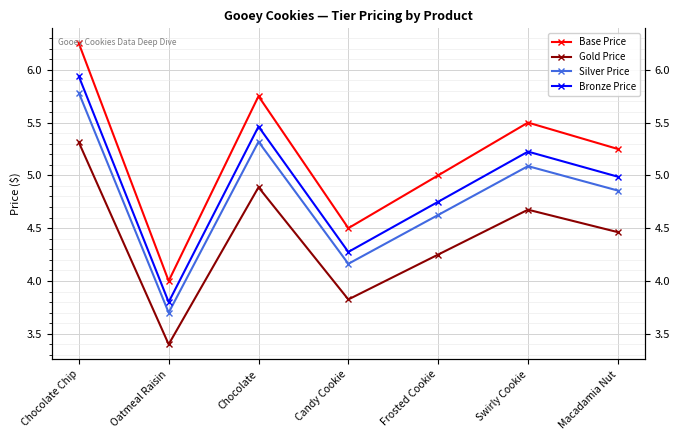

Is this an area chart (filled region under the line)?

No